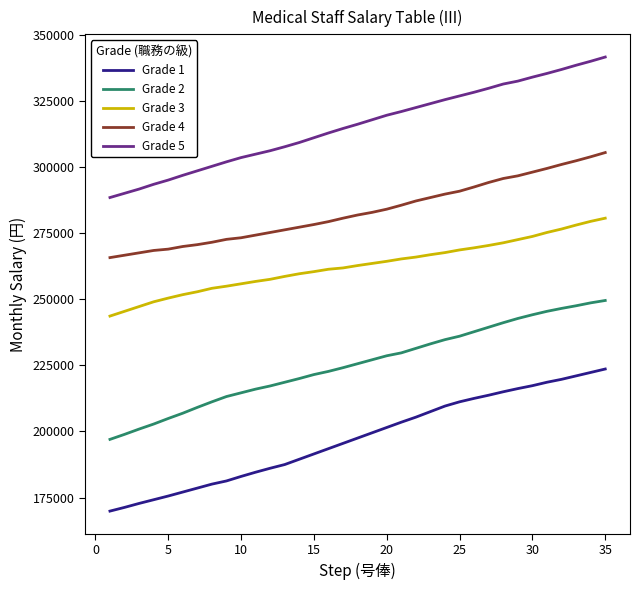

True or false: Grade 1 and Grade 5 intersect in this chart.

False